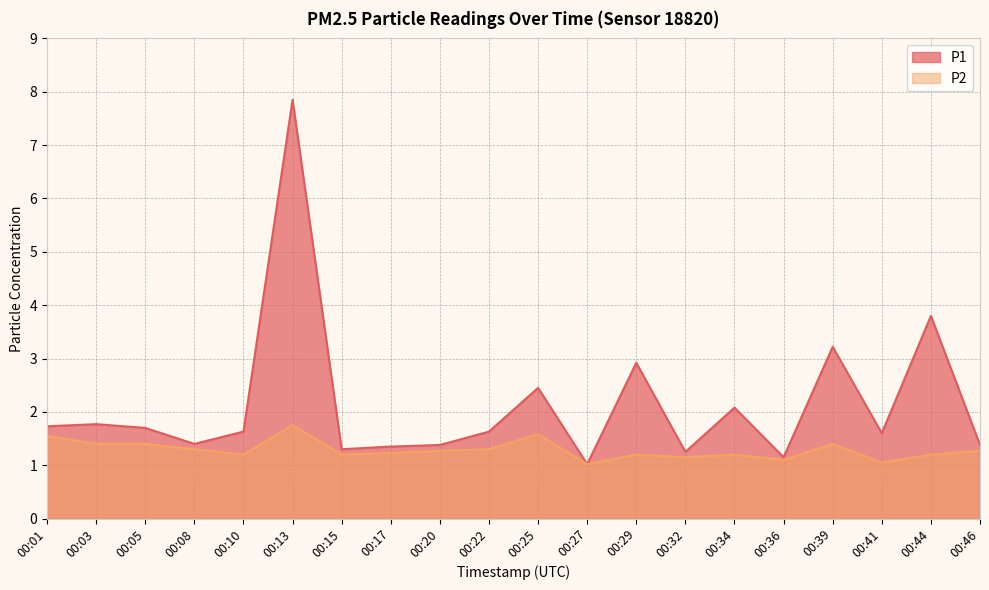

What is the minimum value shown in the chart?

1.0